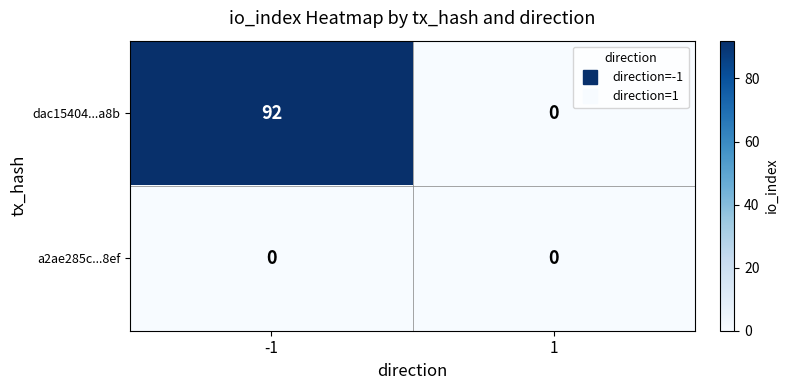

Reading left to right, transcribe all the data shown in this chart.

dac15404...a8b: -1=92	1=0
a2ae285c...8ef: -1=0	1=0